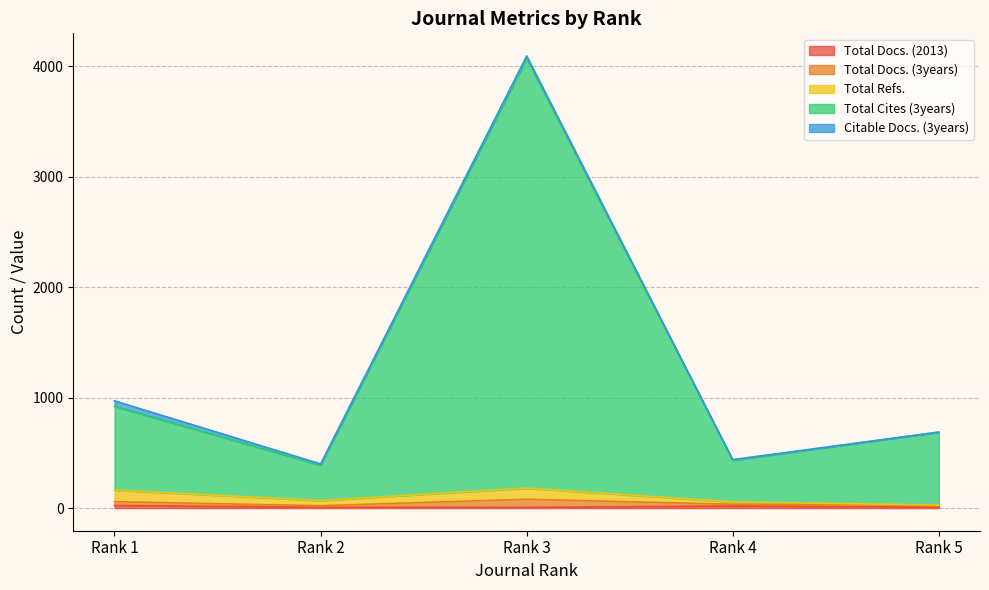

How many interior local peaks does the Total Docs. (3years) series have?

1